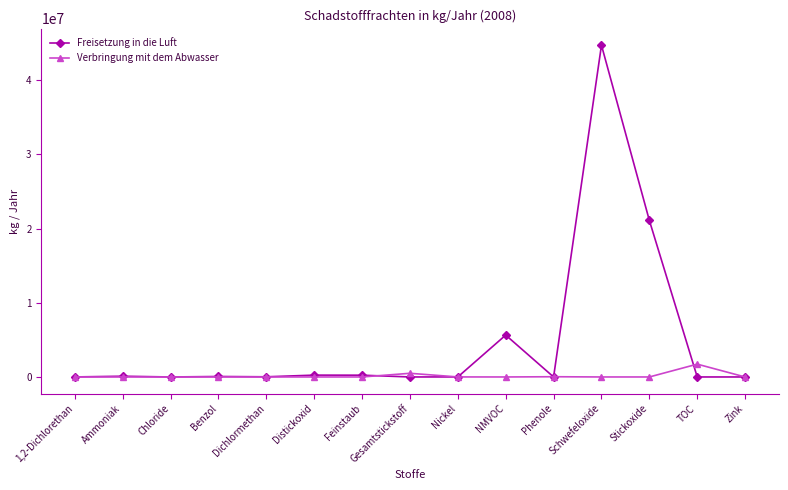

True or false: Freisetzung in die Luft has more than 0 interior local peaks.

True